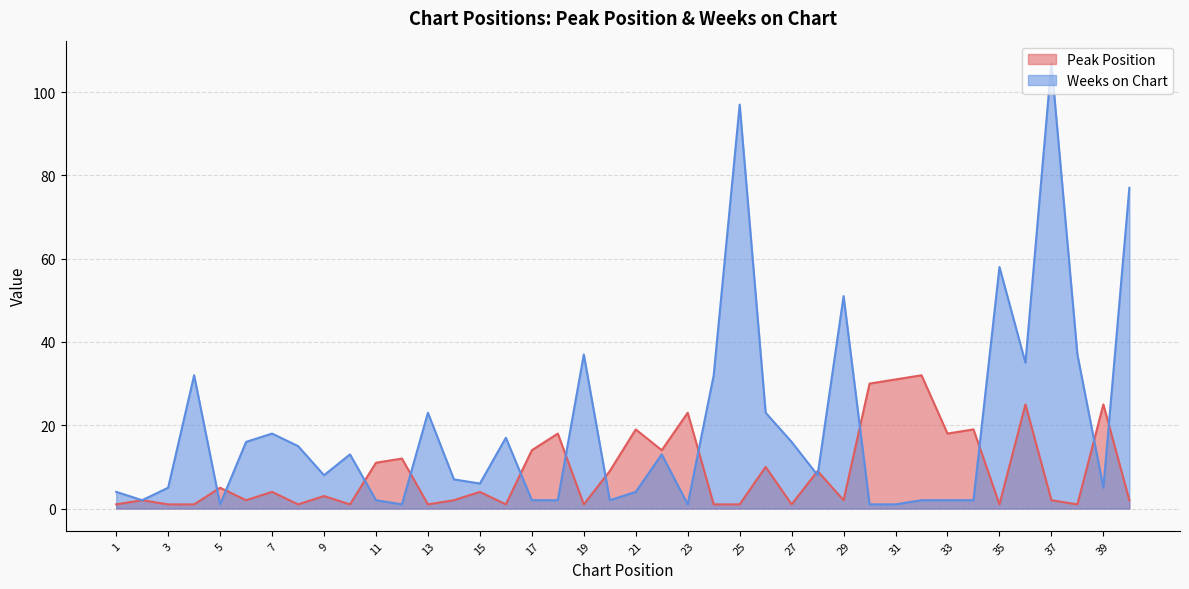

How many times do Weeks on Chart and Peak Position cross each other?

14